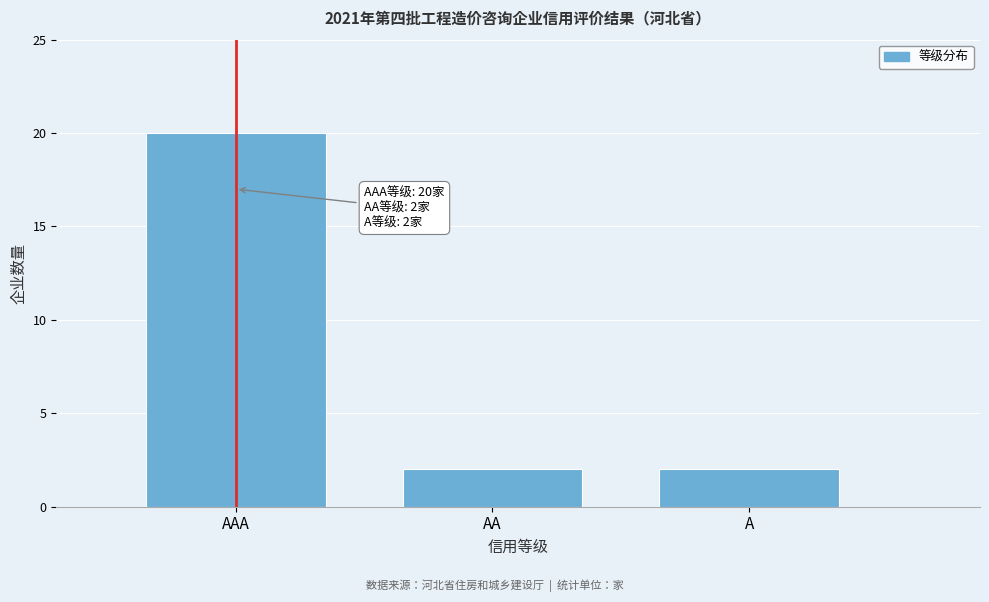

Reading left to right, list all the values displayed in this chart.

20	2	2